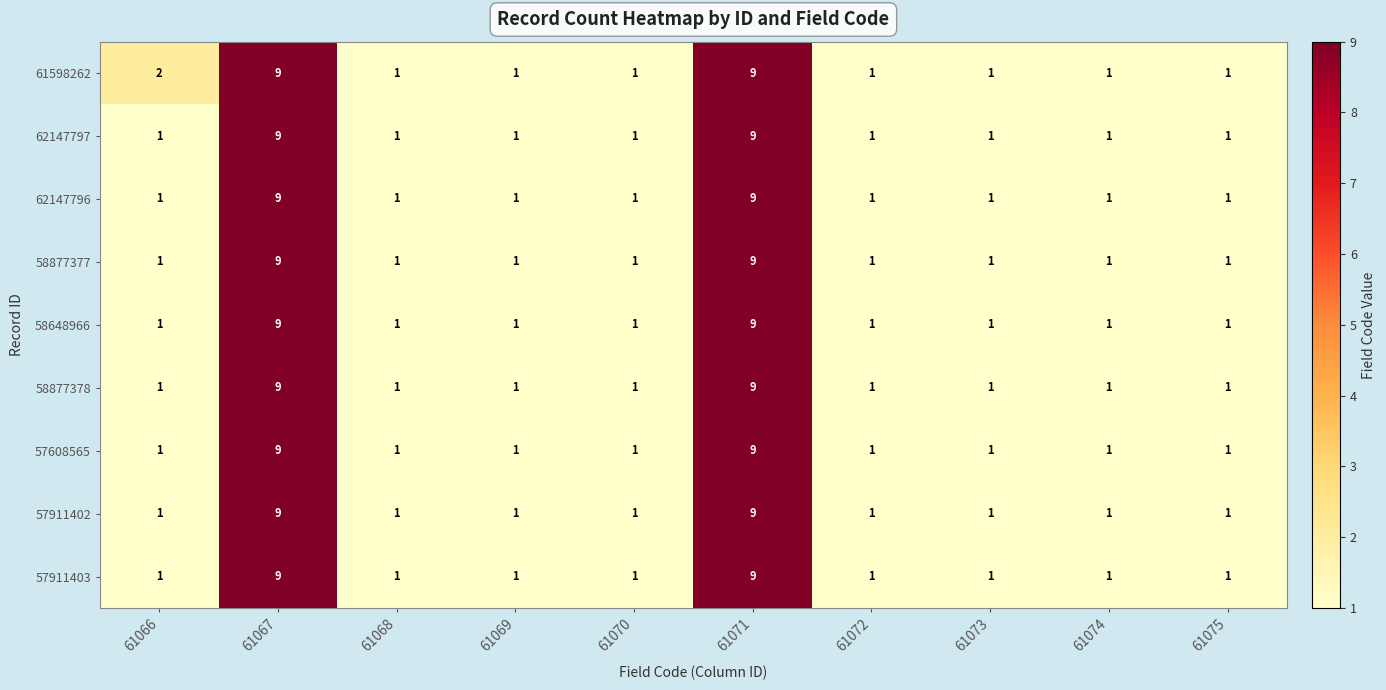

How many 57911403 values are between 1 and 2?

8